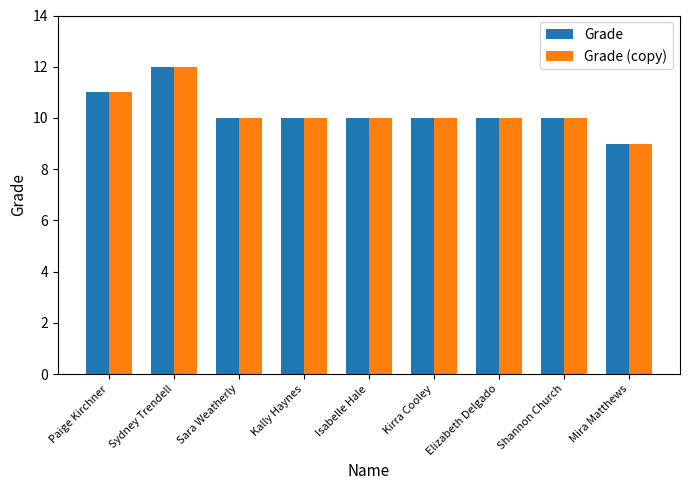

What position from the right is Kally Haynes?

6